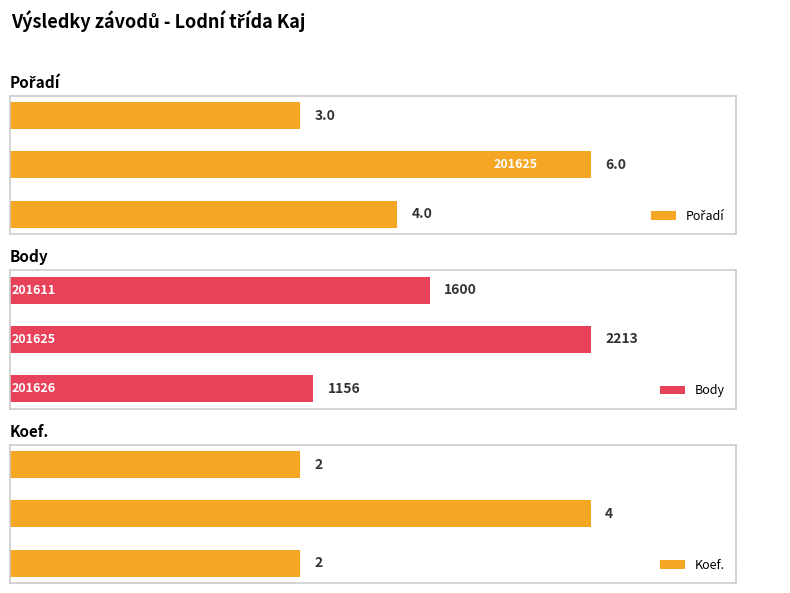

True or false: Pořadí has a value of 1 at 2.

False